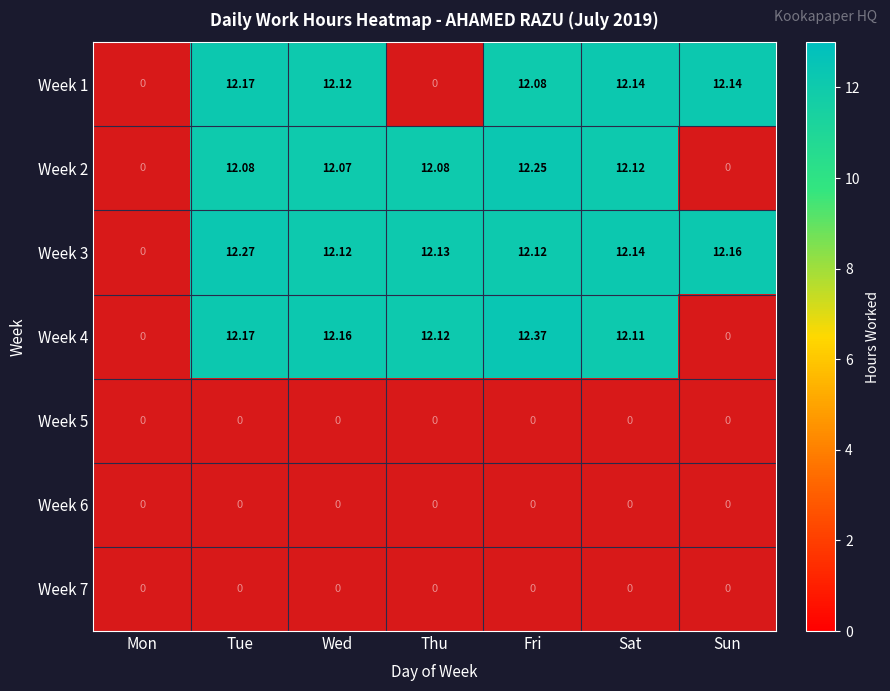

How many series are shown in this chart?

7